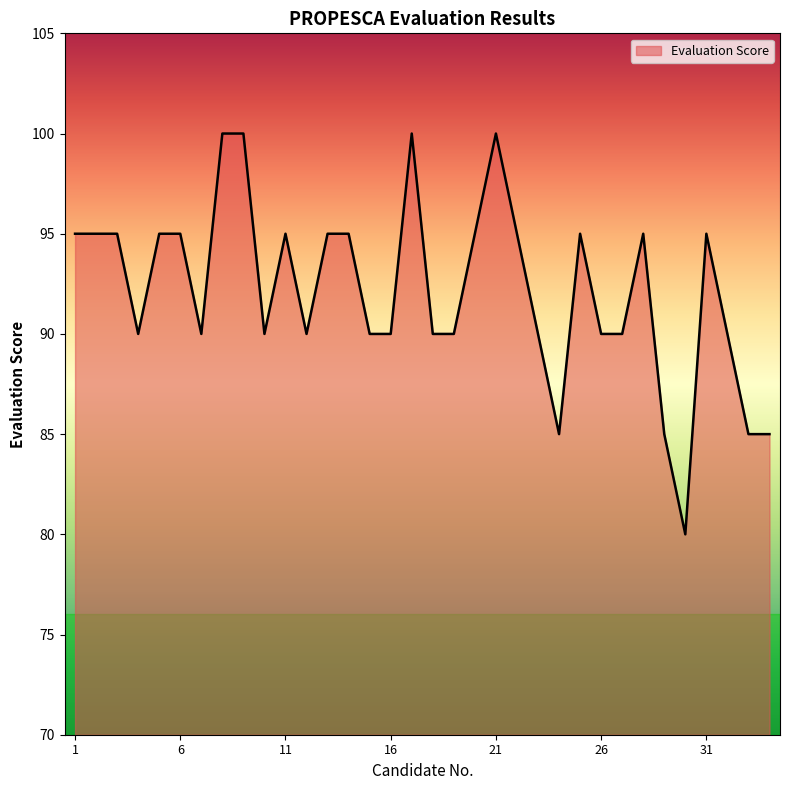

What is the difference between the maximum and minimum values?

20